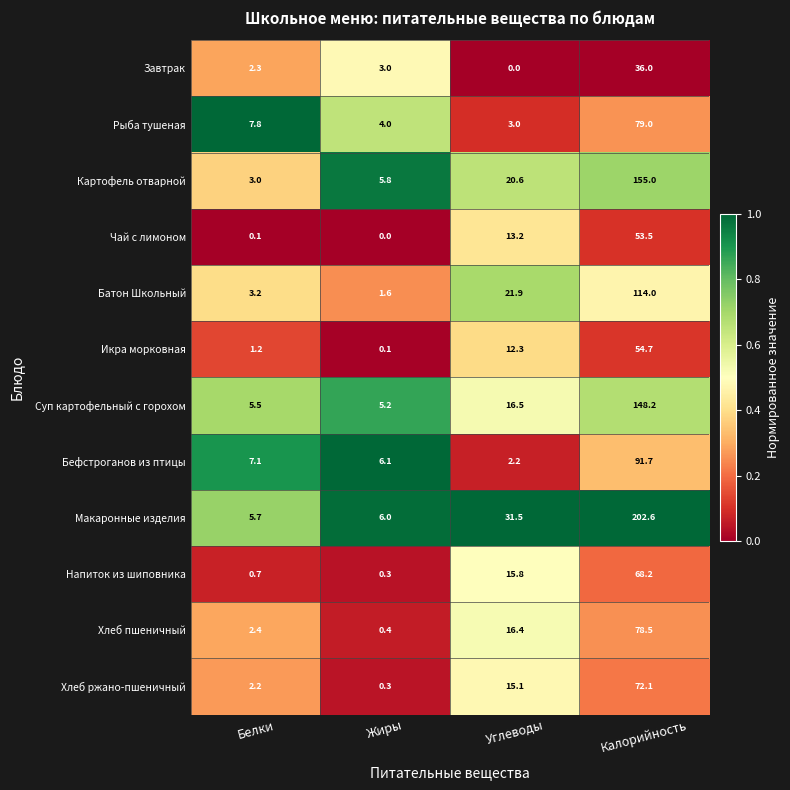

Rank the series by their maximum value, from highest to lowest.

Макаронные изделия, Картофель отварной, Суп картофельный с горохом, Батон Школьный, Бефстроганов из птицы, Рыба тушеная, Хлеб пшеничный, Хлеб ржано-пшеничный, Напиток из шиповника, Икра морковная, Чай с лимоном, Завтрак